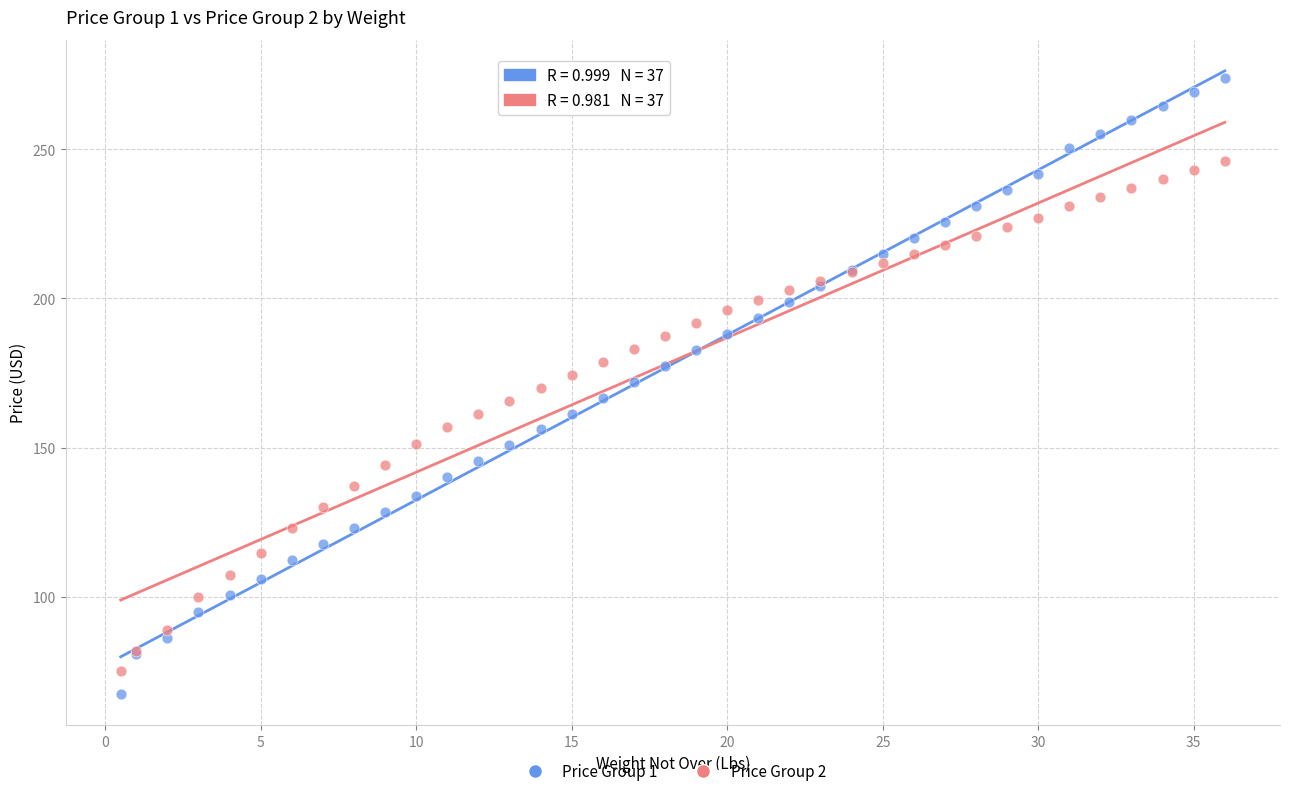

Which series has the largest Y range (max minus min)?

Price Group 1